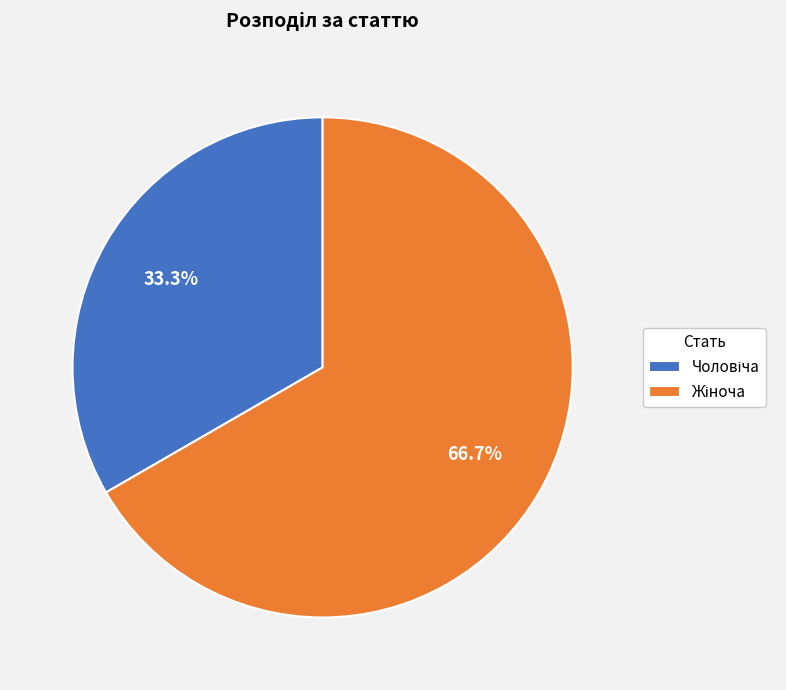

Is there any slice that represents more than half of the pie?

Yes